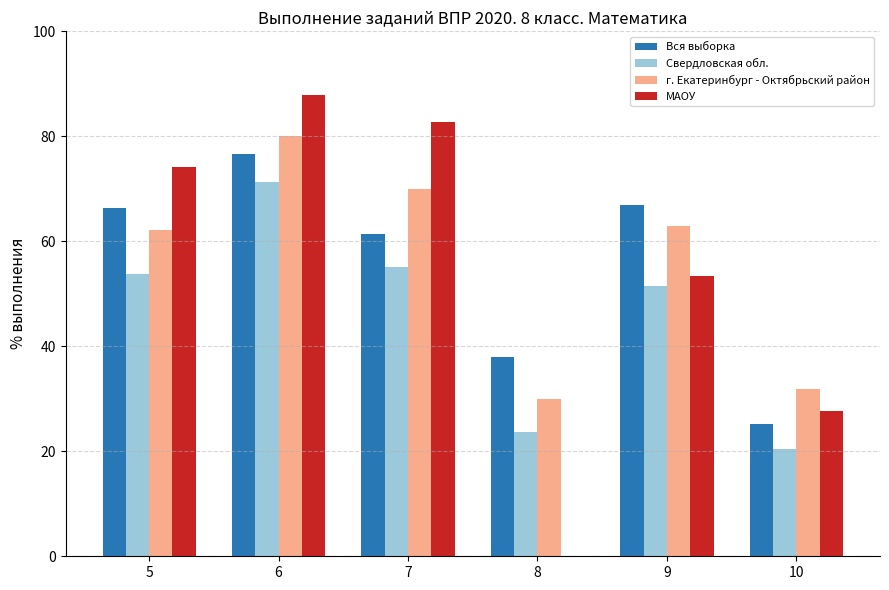

True or false: МАОУ has a value of 110.3 at 5.

False